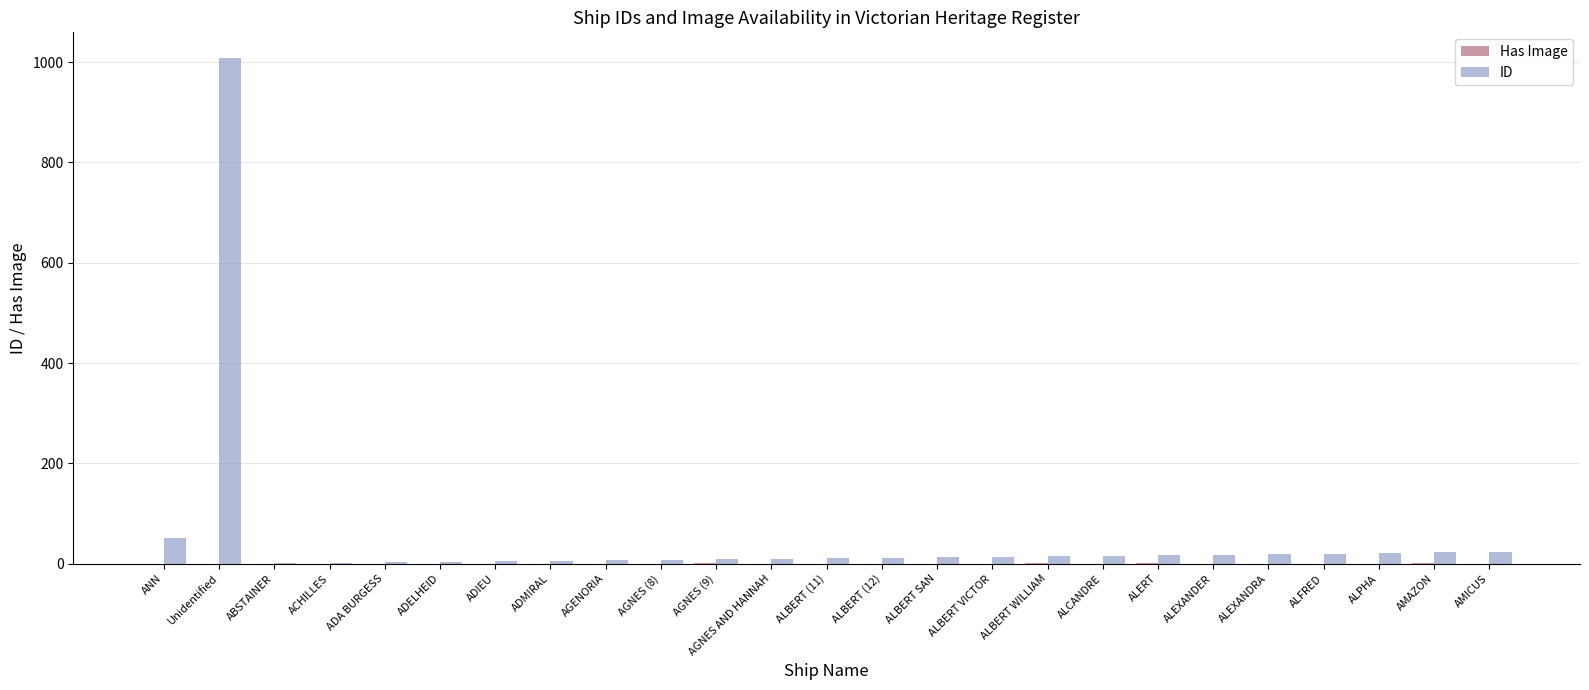

At which category is the sum across all series the highest?

Unidentified